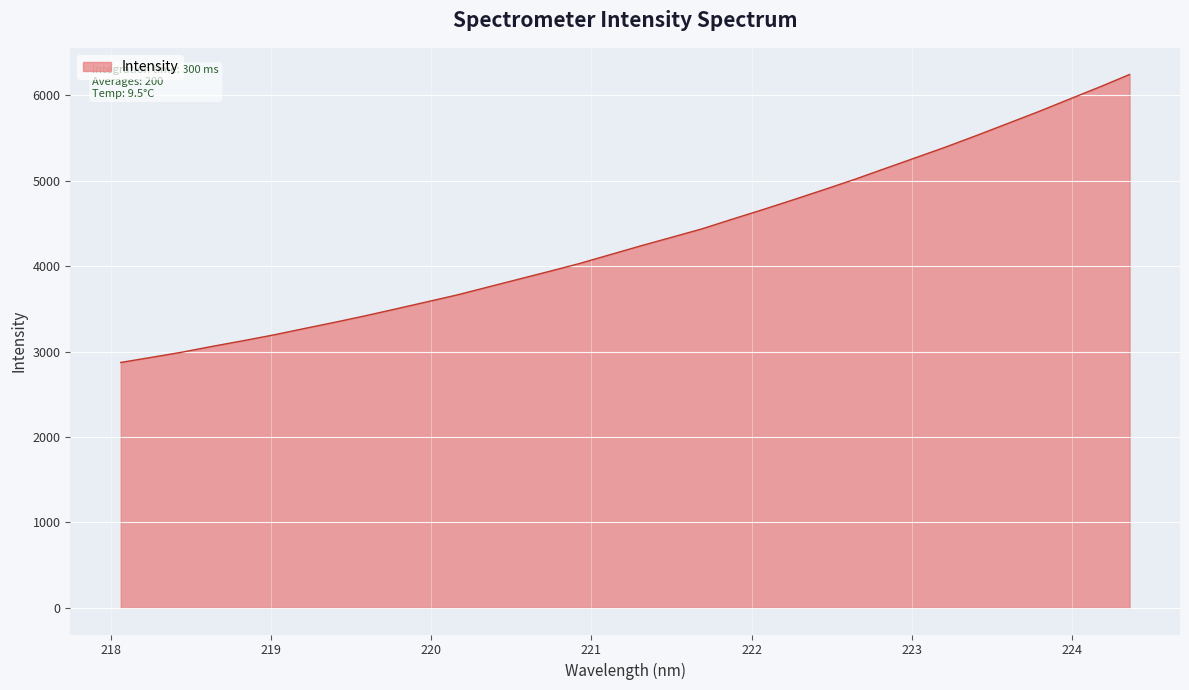

What is the difference between the maximum and minimum values?

3371.8